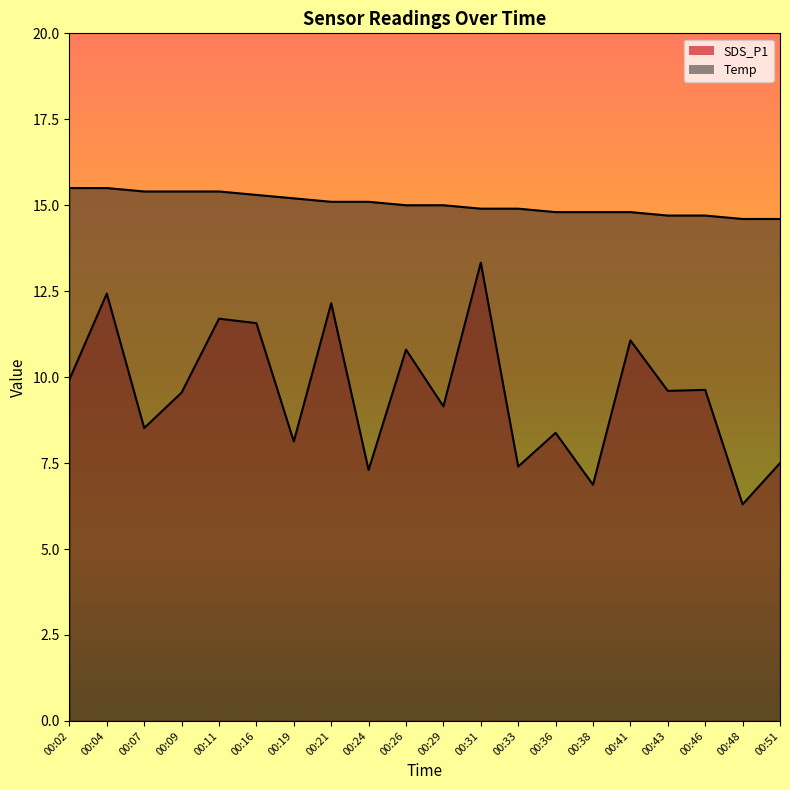

Count the Temp values in the range 14 to 15.

11